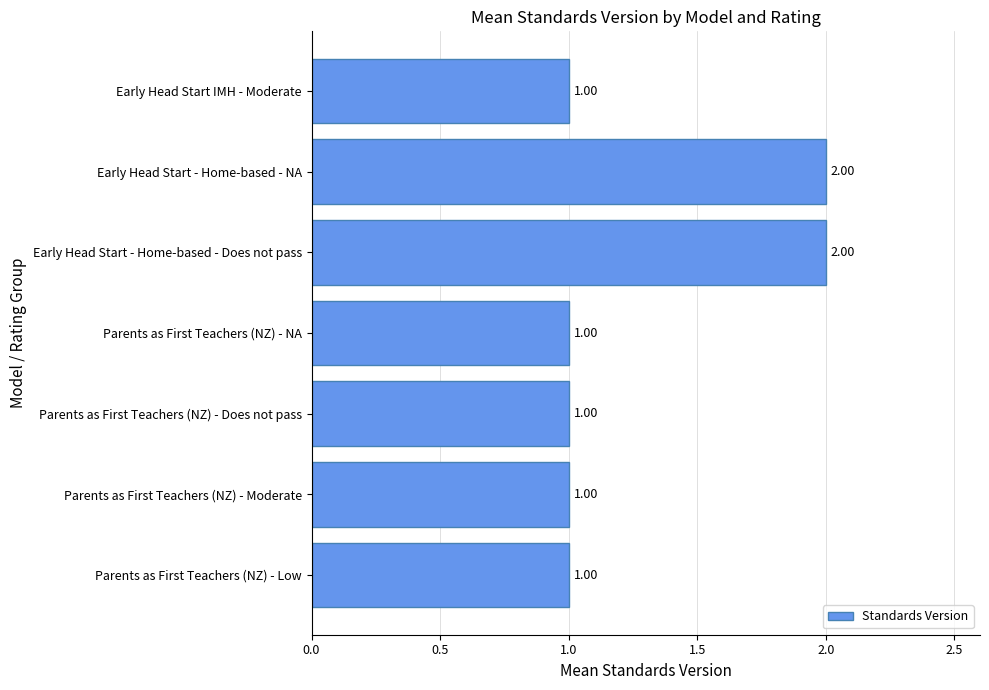

What is the minimum value shown in the chart?

1